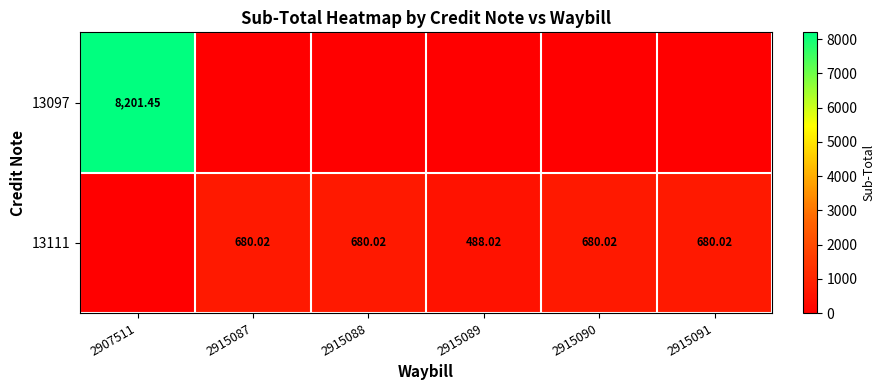

Which series has the widest spread of values?

13097